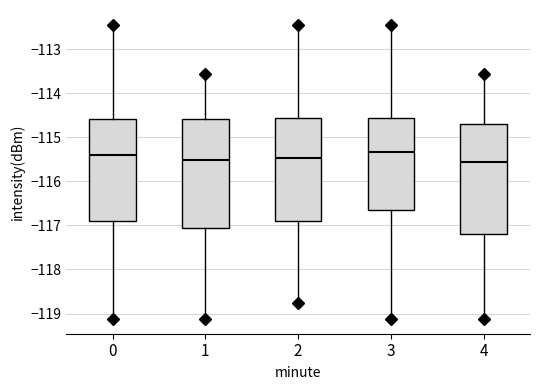

Reading left to right, read every box against the y-axis: the position of its median line, the range the box covers, and the ends of its whiskers. The values are not printed on the chart, so give them approximately, as read against the axis.

0: median -115.4, box -116.9 to -114.6, whiskers -119.1 to -112.4
1: median -115.5, box -117.1 to -114.6, whiskers -119.1 to -113.6
2: median -115.5, box -116.9 to -114.6, whiskers -118.8 to -112.4
3: median -115.3, box -116.7 to -114.6, whiskers -119.1 to -112.4
4: median -115.6, box -117.2 to -114.7, whiskers -119.1 to -113.6